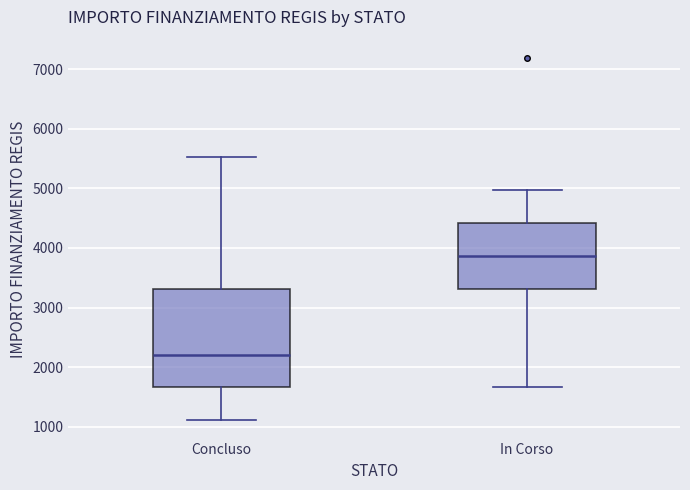

Which box is the tallest, from its lower edge to its upper edge?

Concluso